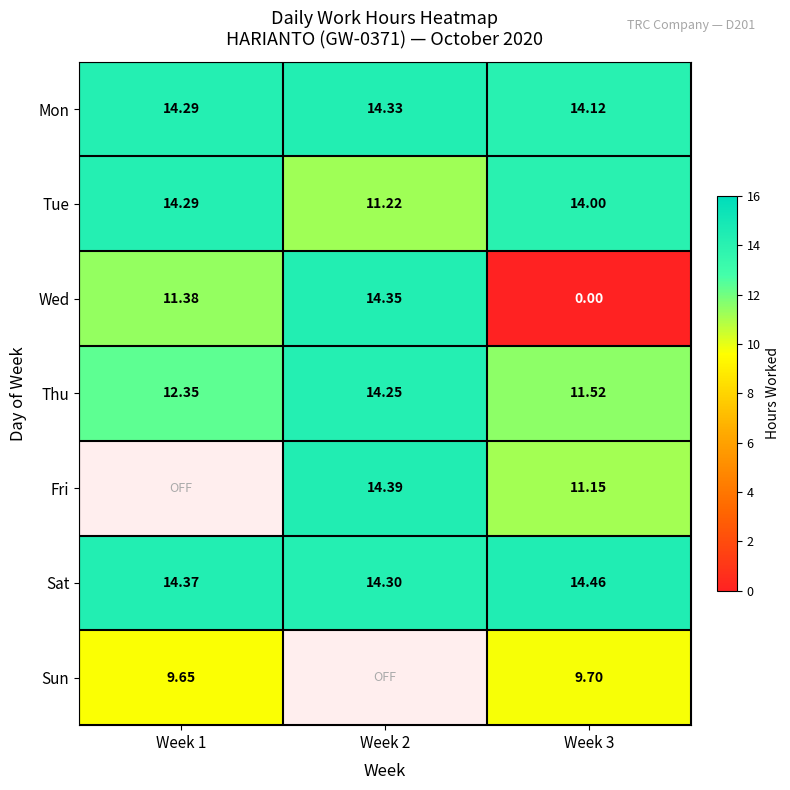

How many values in the Tue series are below 14?

1